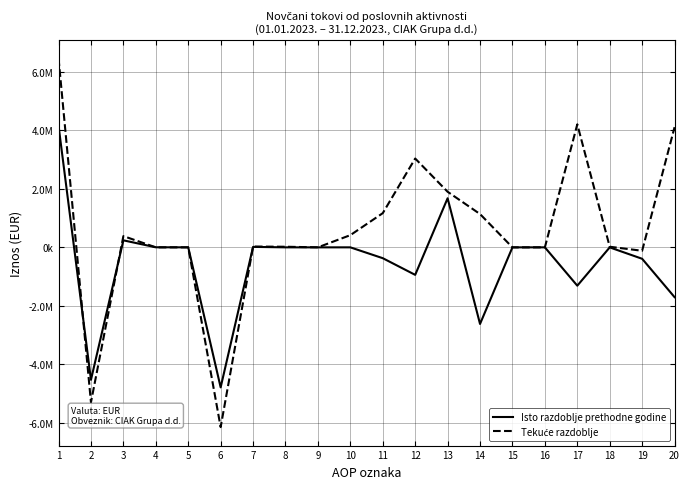

The Isto razdoblje prethodne godine series shows -4786839 at 6. True or false?

True